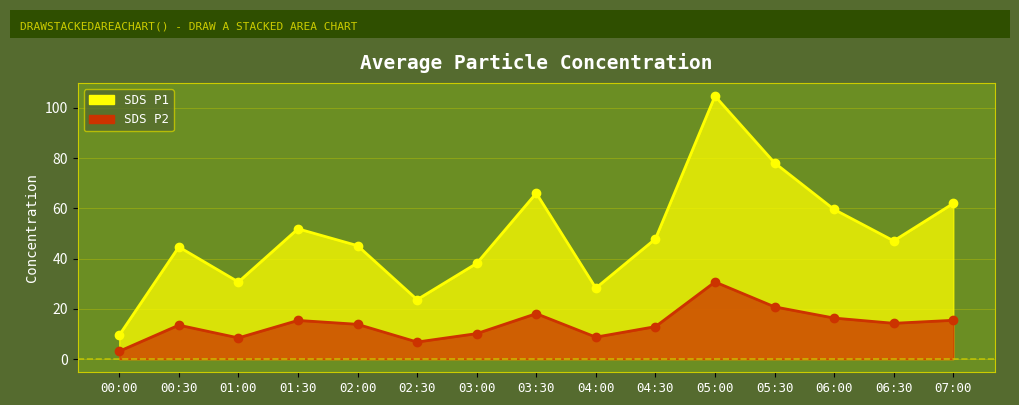

Is it true that SDS_P2 equals 18.1 at 03:30?

True